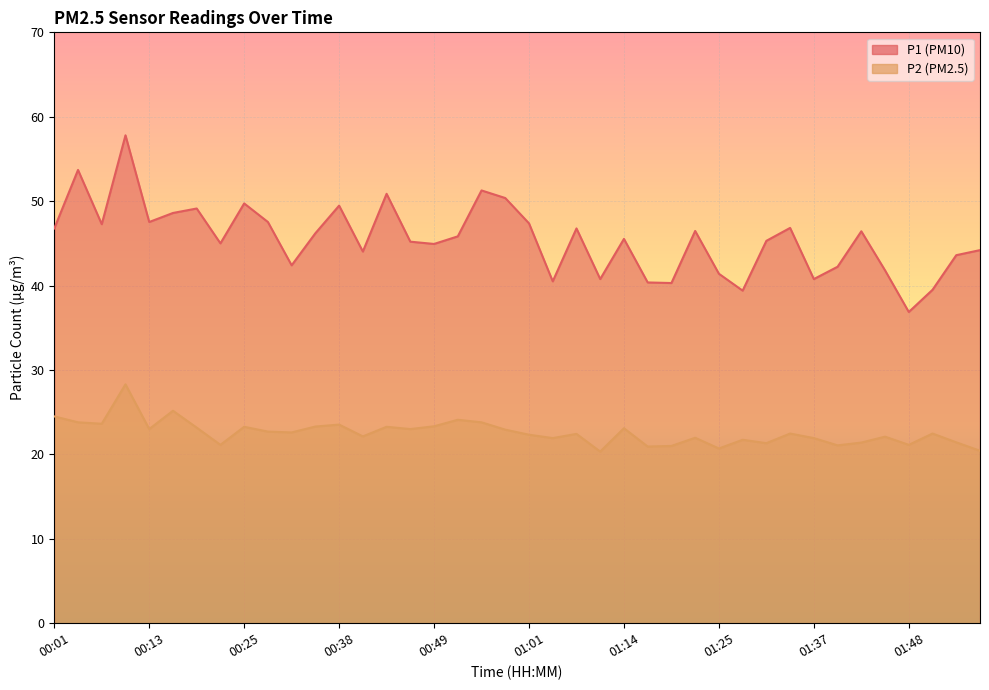

At which label is P1 closest to 47?

01:34